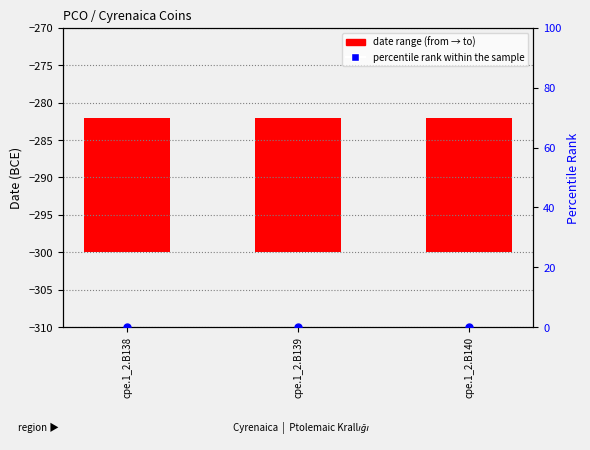

Which series has the largest Y range (max minus min)?

date range (from → to)